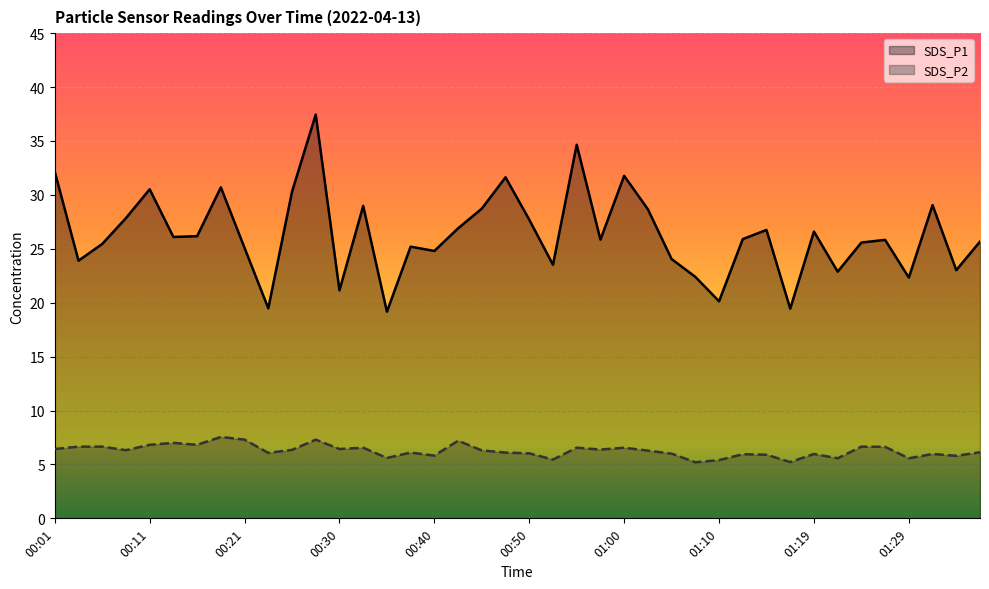

Does the chart display data point markers on the line(s)?

No